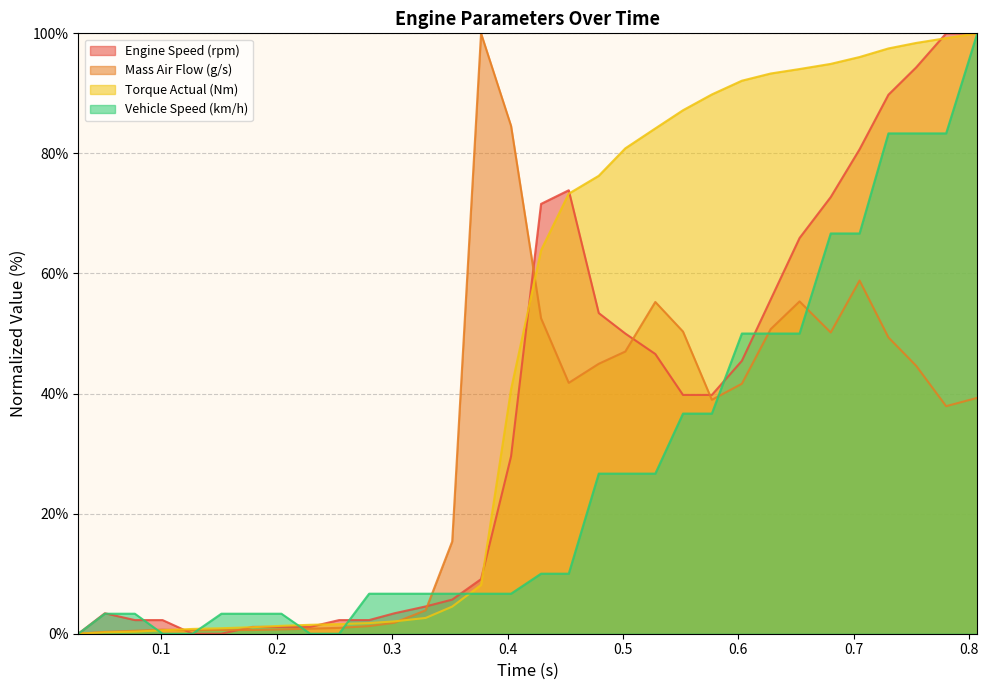

What is the difference between the second highest and minimum values in the Mass Air Flow (g/s) series?

84.6